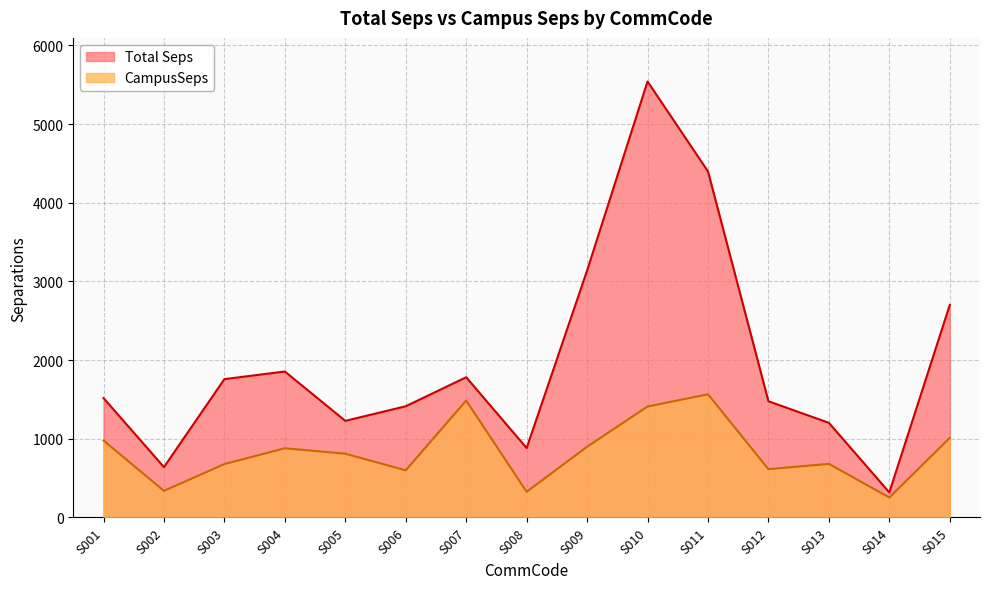

Read the Total Seps value at S004.

1855.3